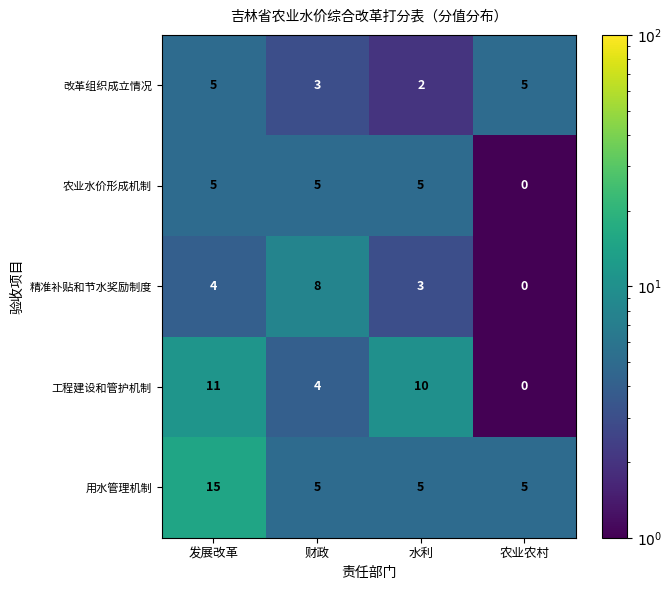

Count the number of categories in the chart.

4